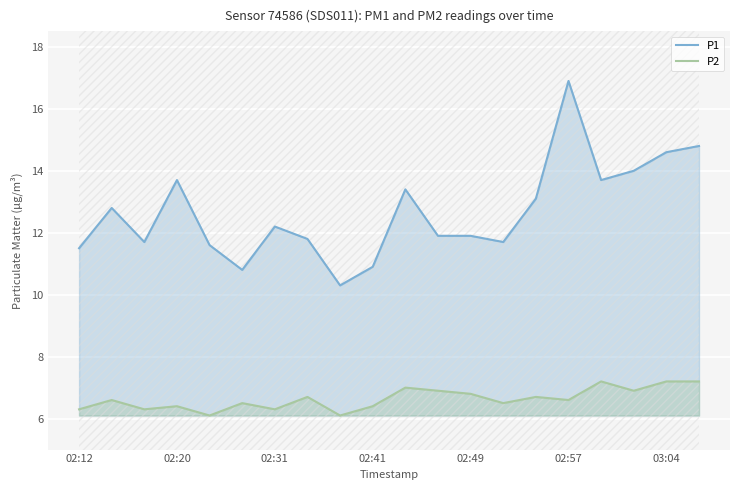

True or false: P2 and P1 cross at least once.

False